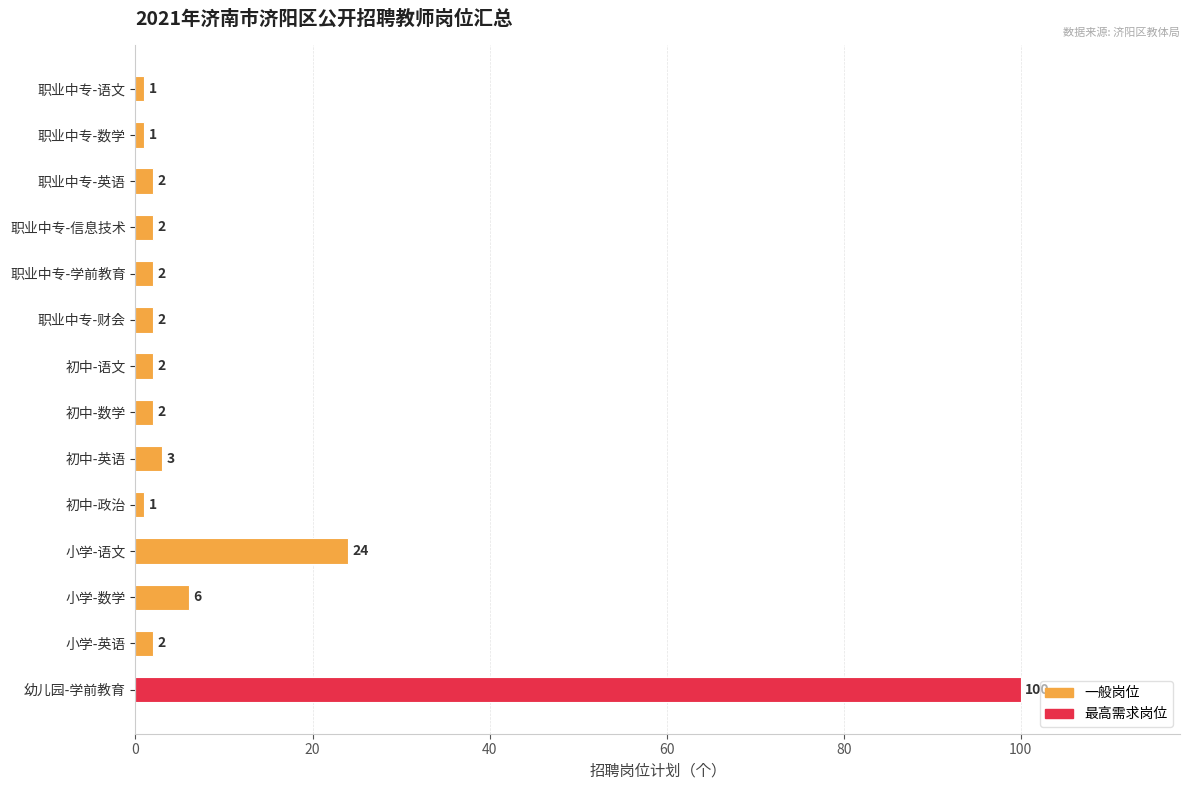

What is the label of the 9th bar from the bottom?

职业中专-财会